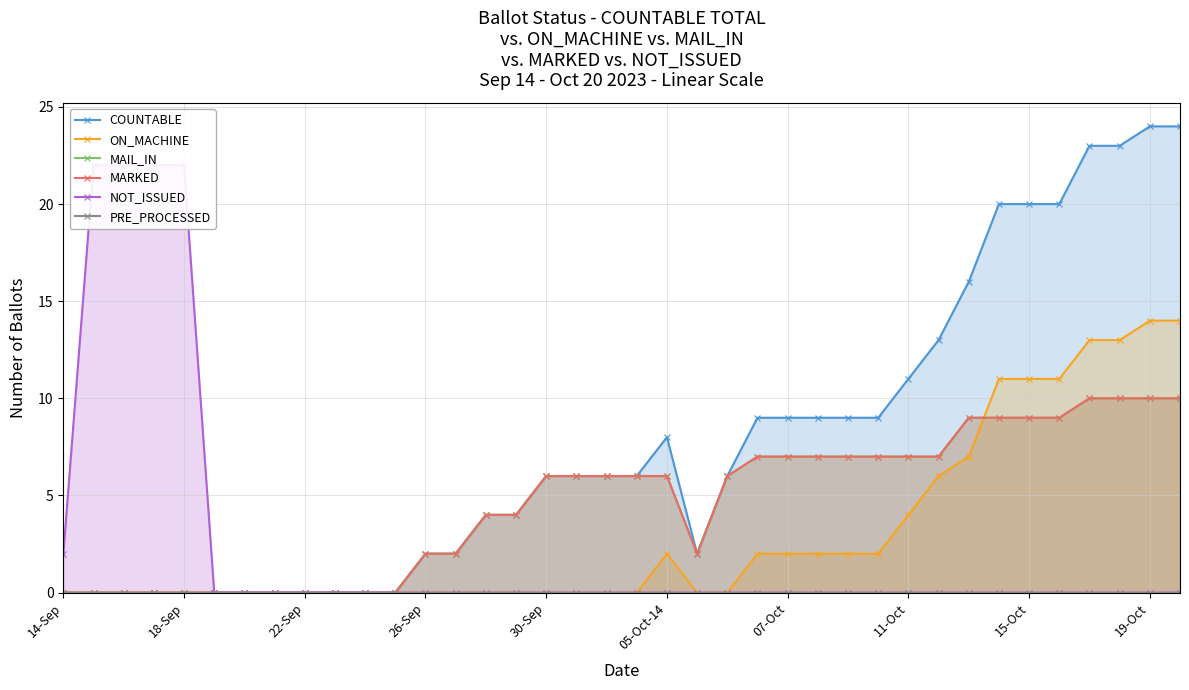

At which category is the sum across all series the highest?

19-Oct